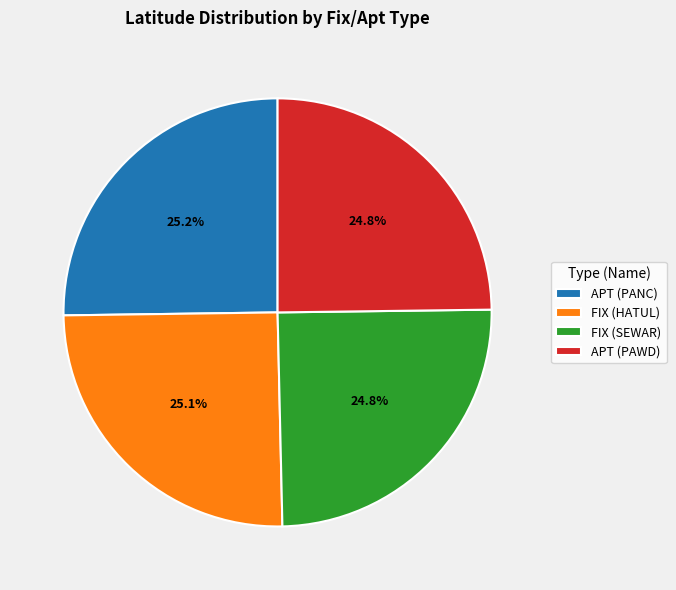

Approximately how many times larger is the value at FIX (SEWAR) compared to APT (PAWD)?

1.0